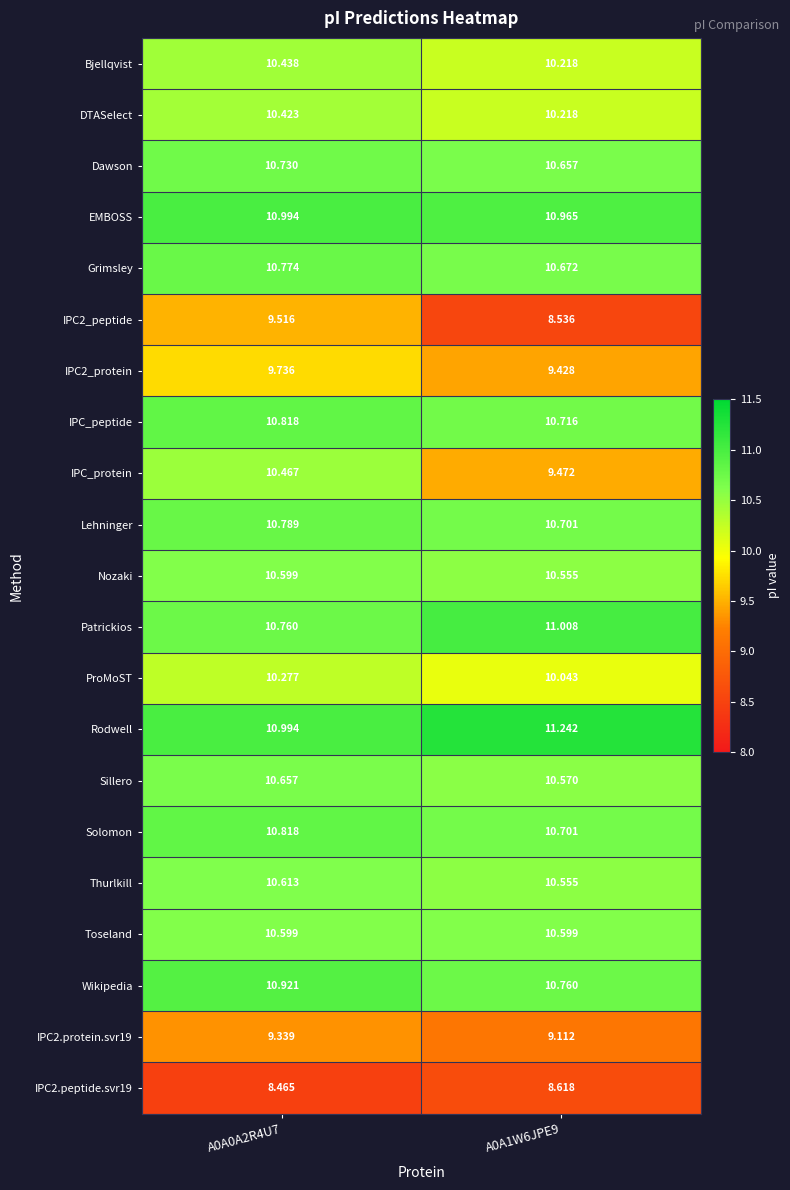

Which series has the largest range (max minus min)?

IPC_protein